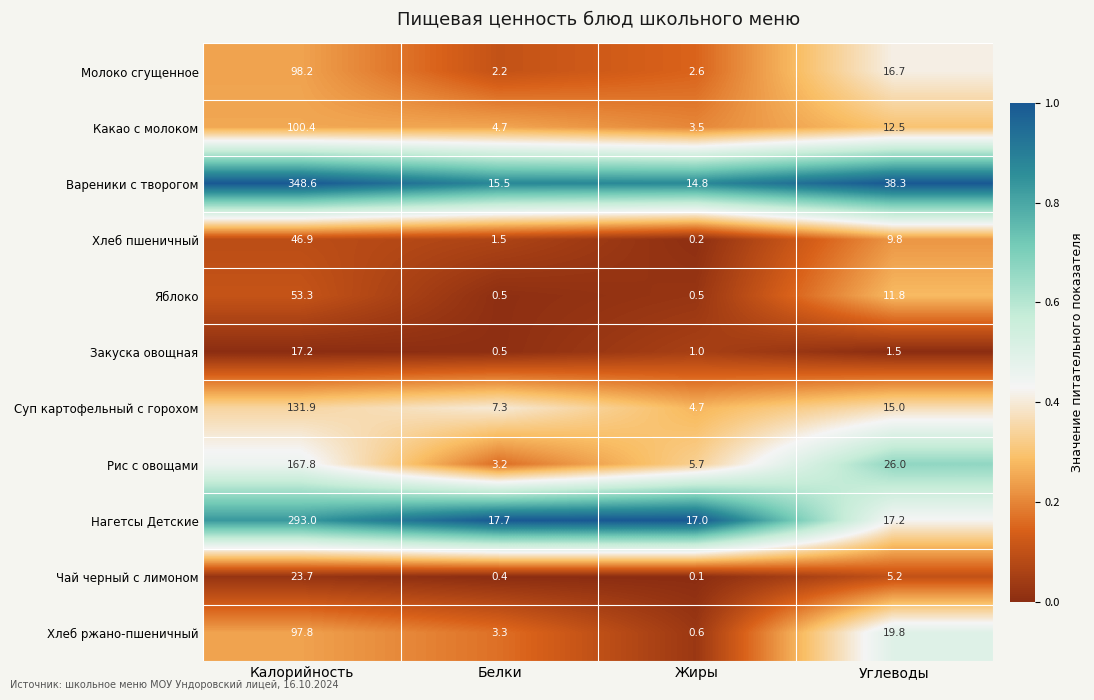

At which category is the sum across all series the highest?

Калорийность